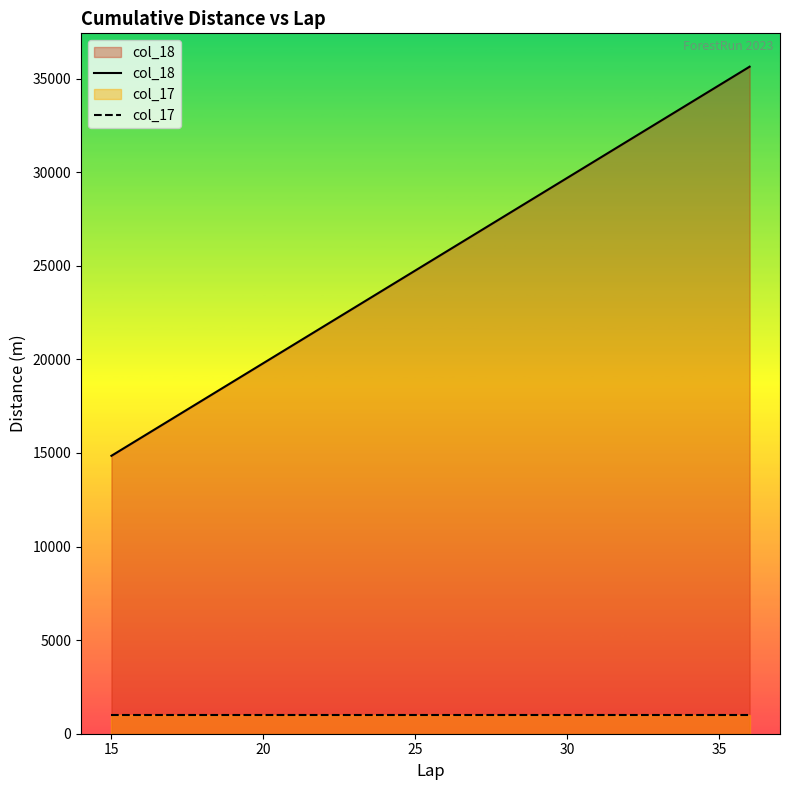

True or false: col_18 has a value of 4932 at 20.

False